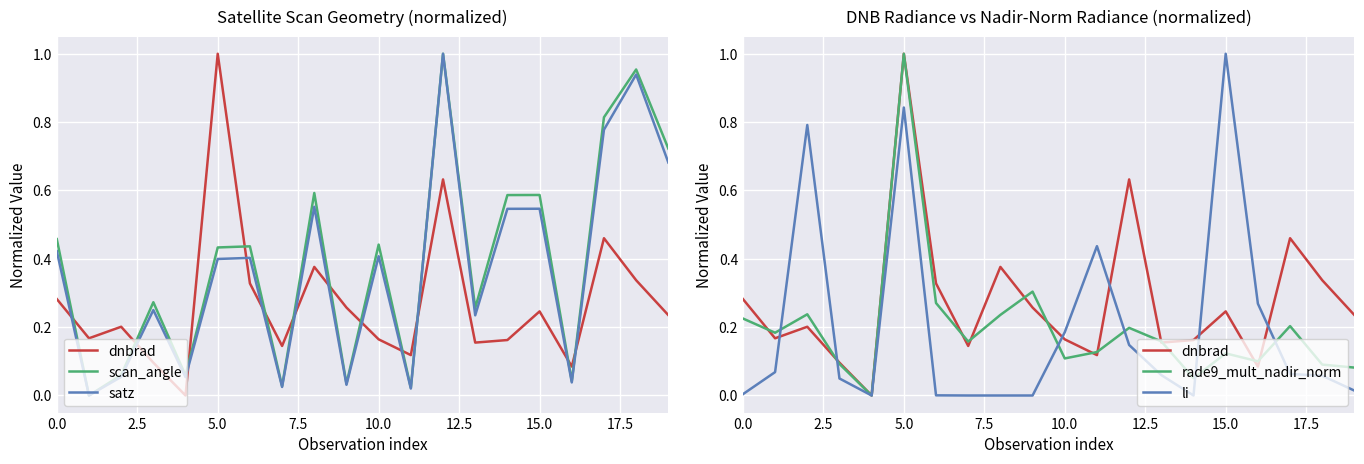

Is this an area chart (filled region under the line)?

No